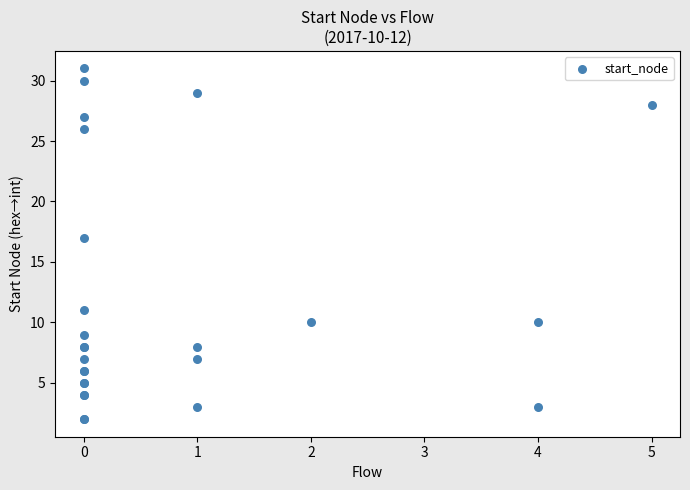

What Y value in the scatter plot is closest to 16?

17